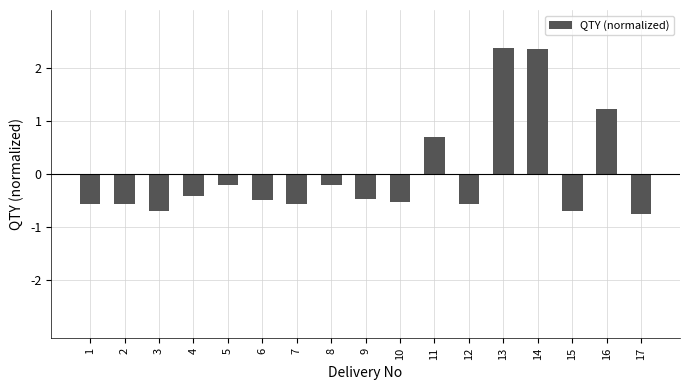

Reading right to left, transcribe all the data shown in this chart.

-0.7	1.2	-0.7	2.4	2.4	-0.6	0.7	-0.5	-0.5	-0.2	-0.6	-0.5	-0.2	-0.4	-0.7	-0.6	-0.6